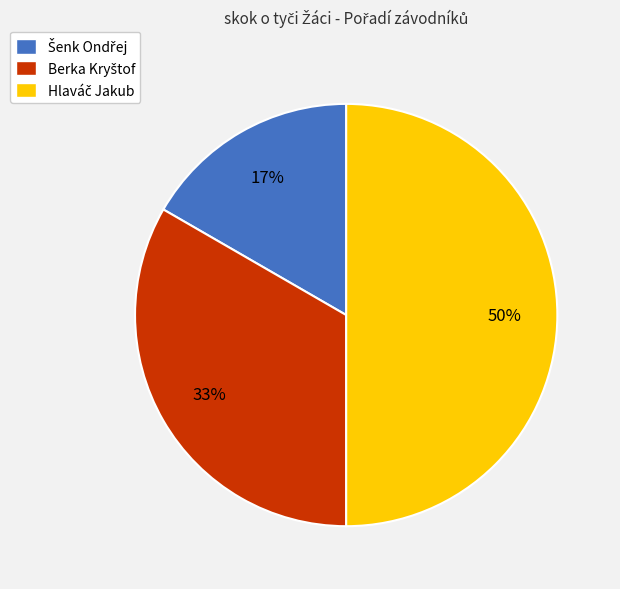

To the nearest percent, what is the average slice percentage?

33%